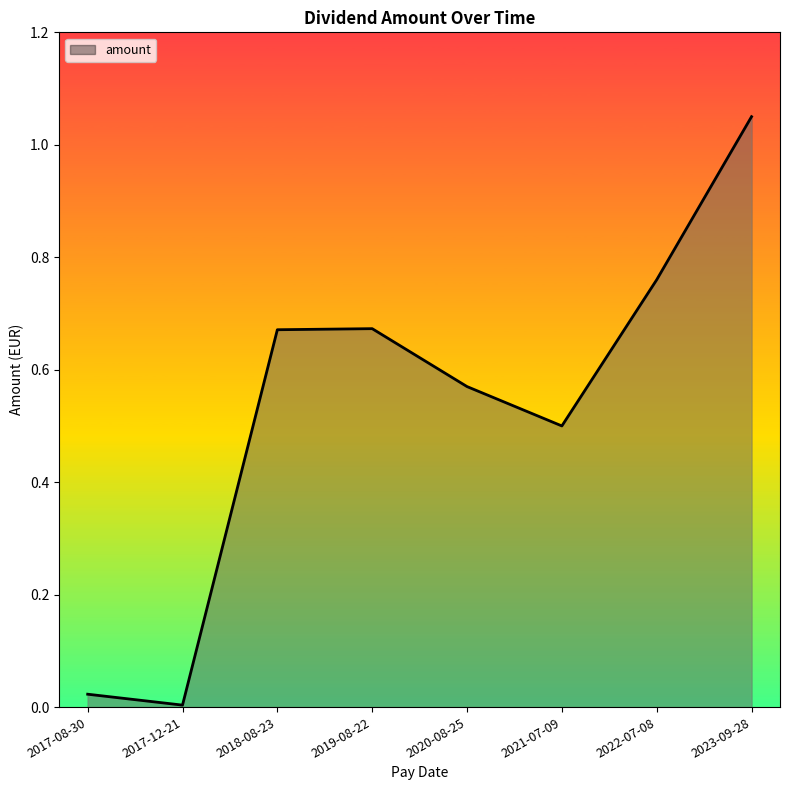

The chart shows a value of 0.2 at 2022-07-08. True or false?

False